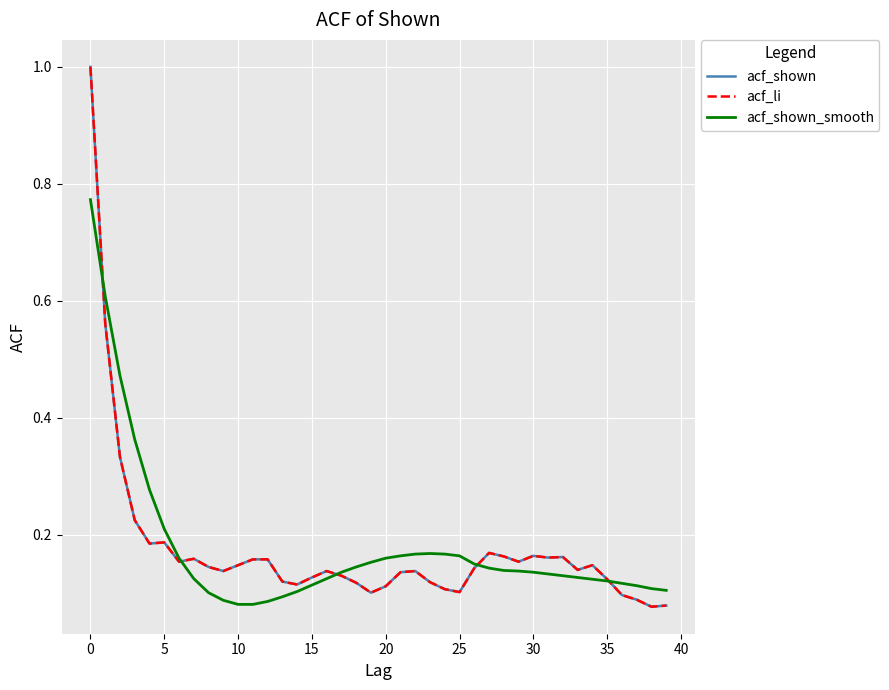

Count the acf_shown_smooth values in the range 0 to 1.

40